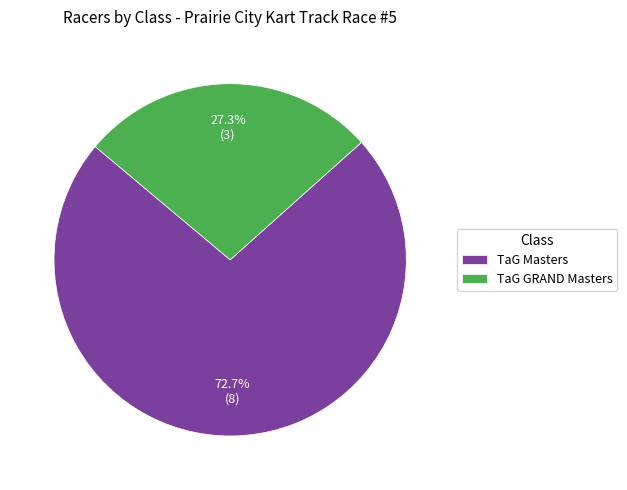

Which category has the smallest portion of the pie?

TaG GRAND Masters